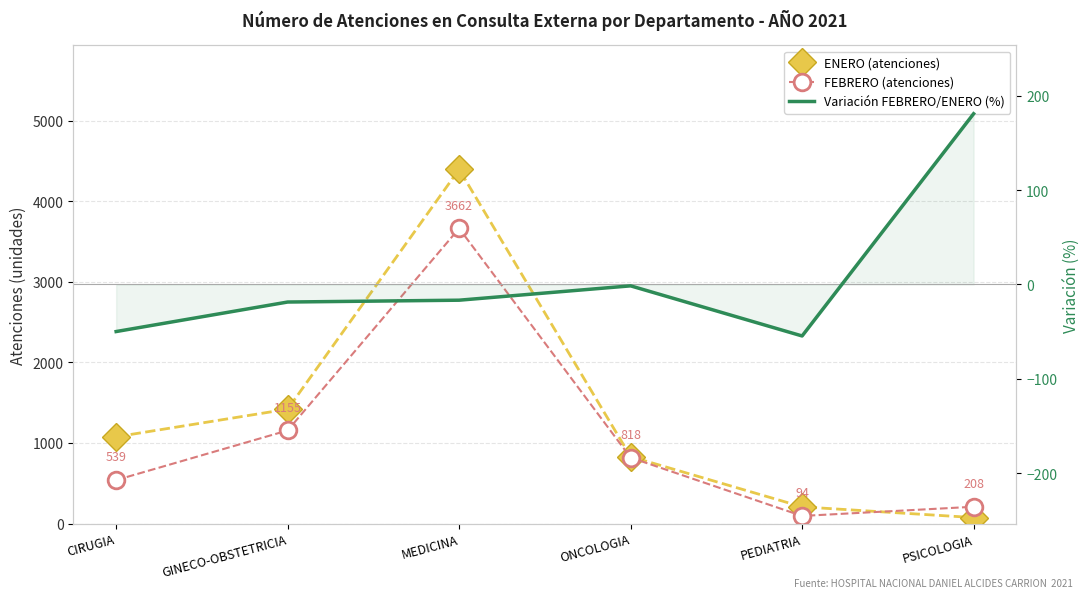

Reading left to right, extract all data points from this chart.

ENERO (atenciones): CIRUGIA=1076.0	GINECO-OBSTETRICIA=1419.0	MEDICINA=4394.0	ONCOLOGIA=830.0	PEDIATRIA=207.0	PSICOLOGIA=74.0
FEBRERO (atenciones): CIRUGIA=539.0	GINECO-OBSTETRICIA=1155.0	MEDICINA=3662.0	ONCOLOGIA=818.0	PEDIATRIA=94.0	PSICOLOGIA=208.0
Variación FEBRERO/ENERO (%): CIRUGIA=-49.9	GINECO-OBSTETRICIA=-18.6	MEDICINA=-16.7	ONCOLOGIA=-1.4	PEDIATRIA=-54.6	PSICOLOGIA=181.1